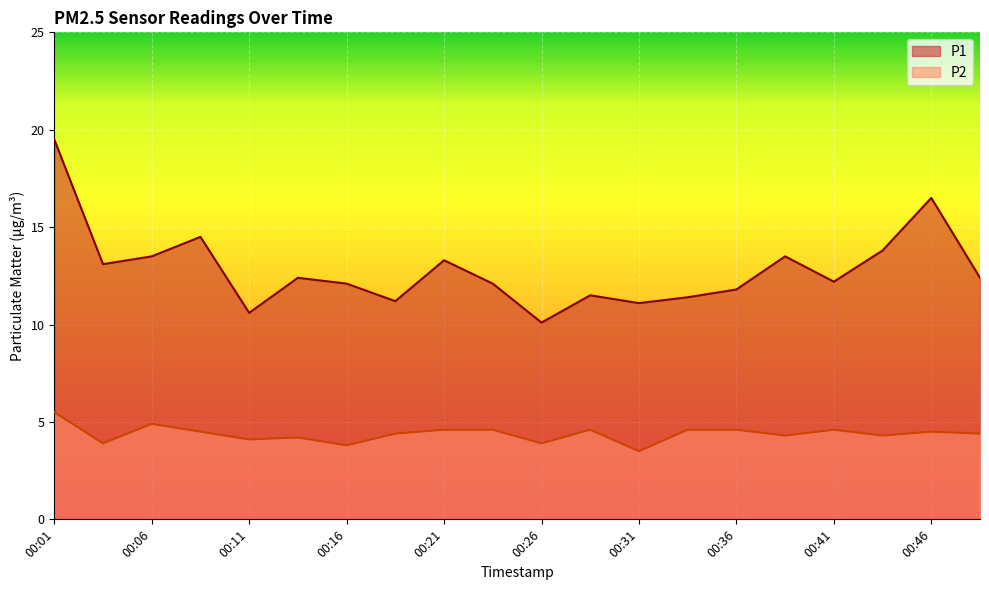

How many lines are shown in the chart?

2